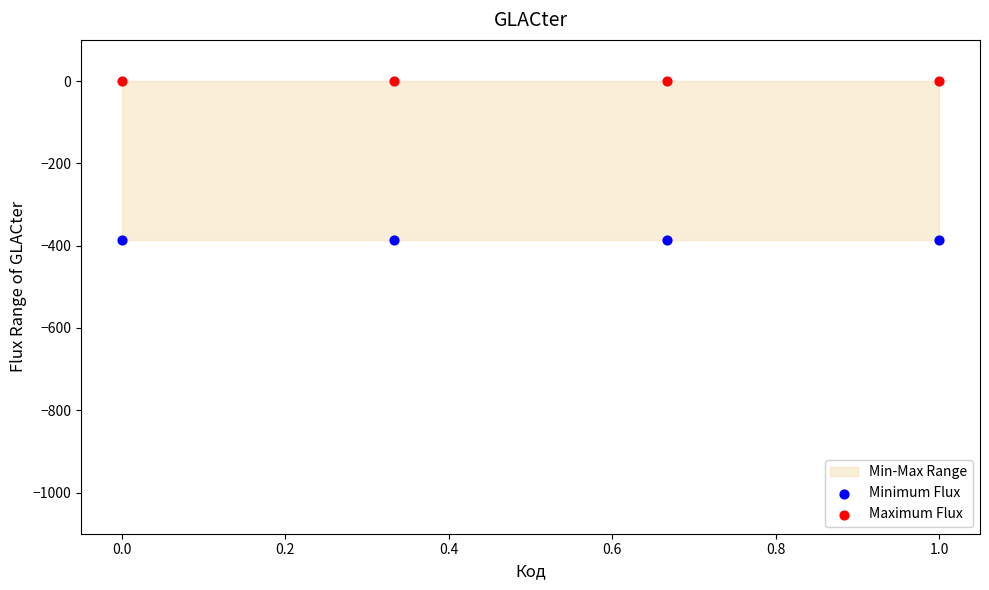

Which series reaches the minimum Y coordinate?

Minimum Flux